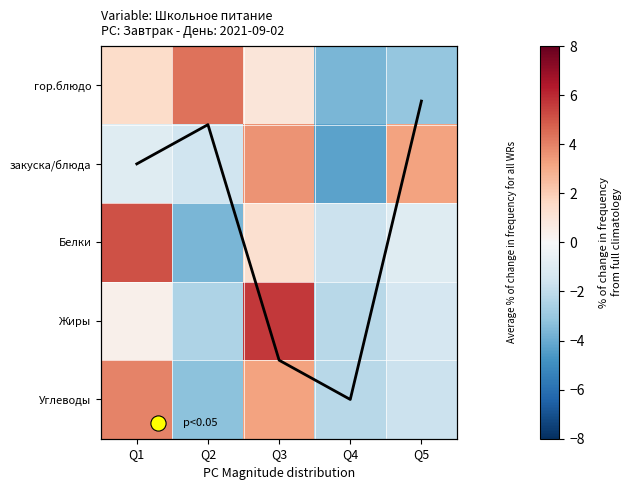

How many values in the Жиры series are below -1?

3